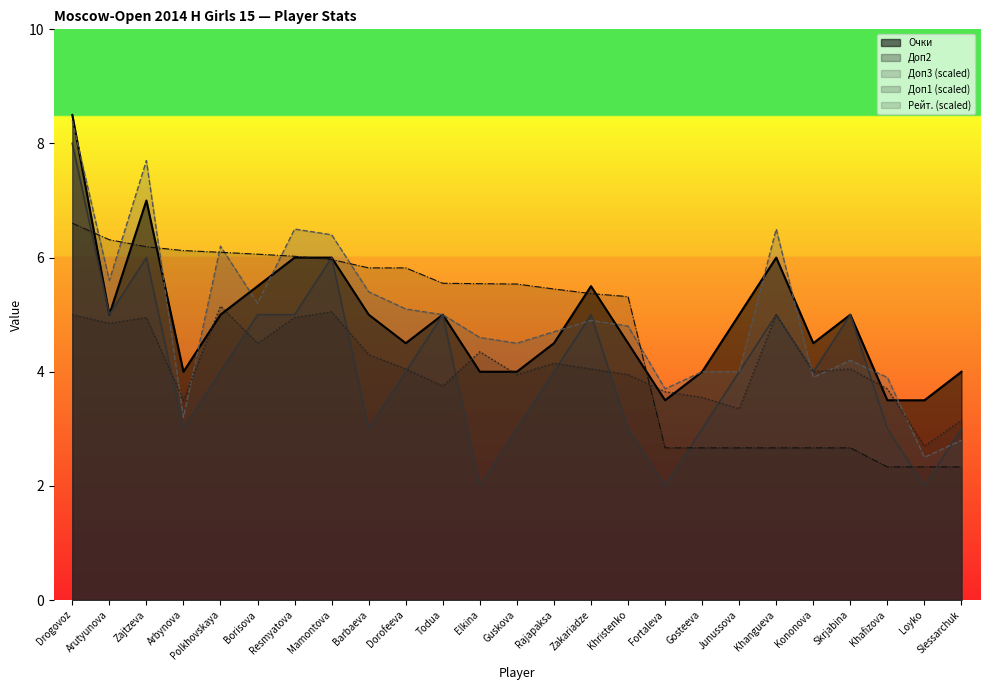

At Slessarchuk, list the series in order from smallest to largest.

Рейт. (scaled), Доп3 (scaled), Доп2, Доп1 (scaled), Очки